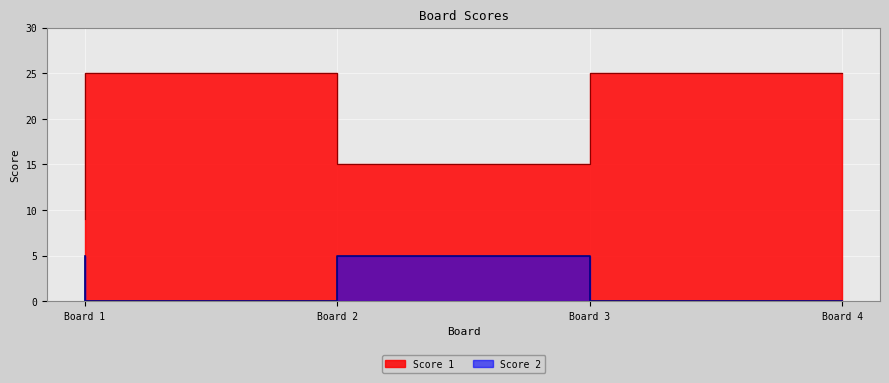

How many values in the Score 1 series are below 25?

2